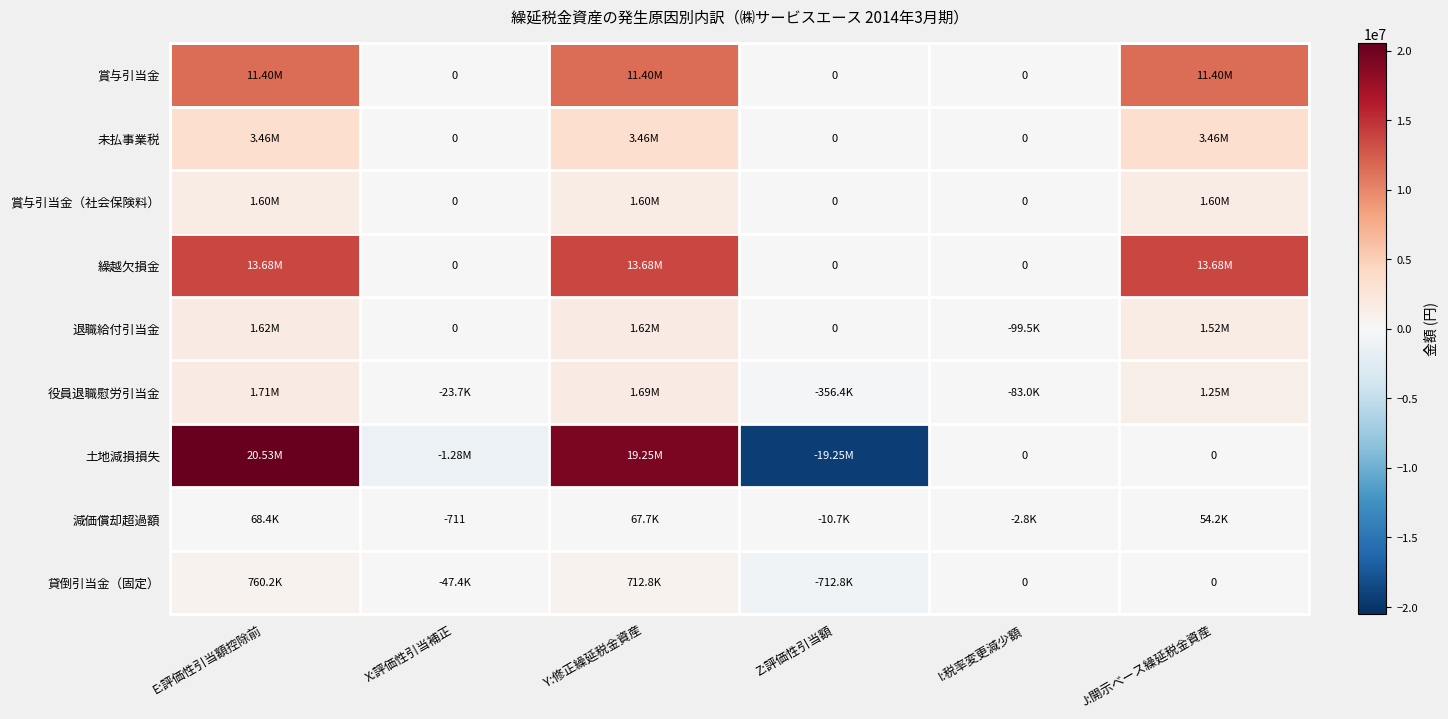

Between E:評価性引当額控除前 and I:税率変更減少額, which series saw the biggest shift?

土地減損損失